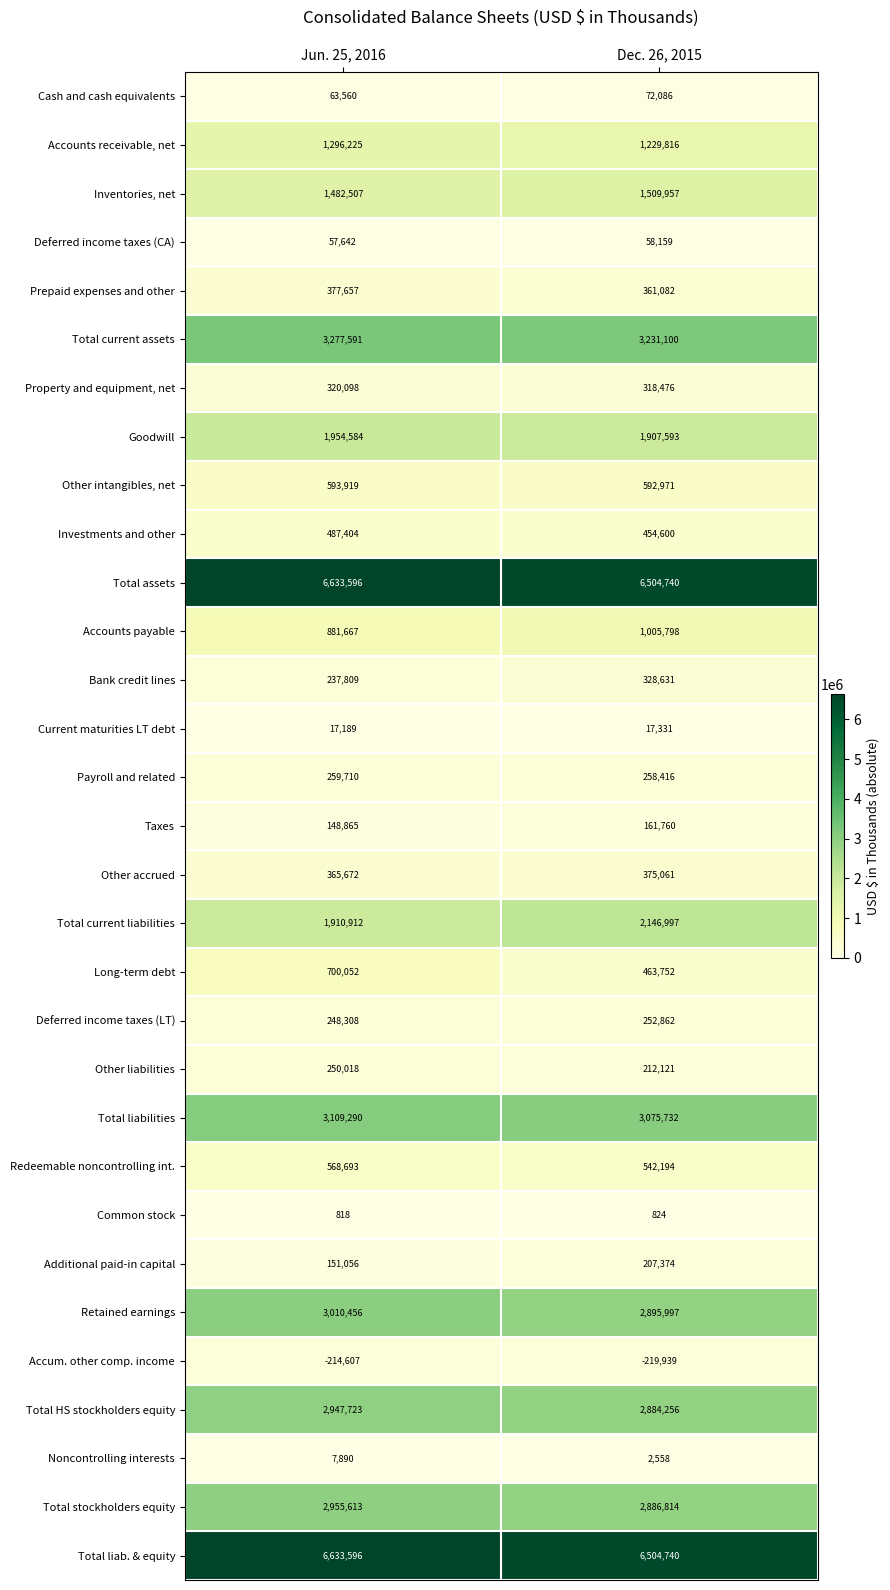

Rank the categories by Total current assets value from lowest to highest.

Dec. 26, 2015, Jun. 25, 2016